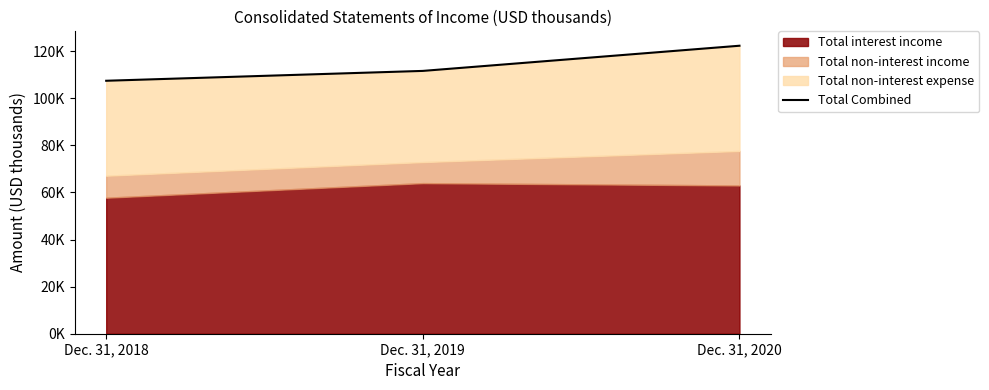

What is the value of the 3rd point from the left?

122331